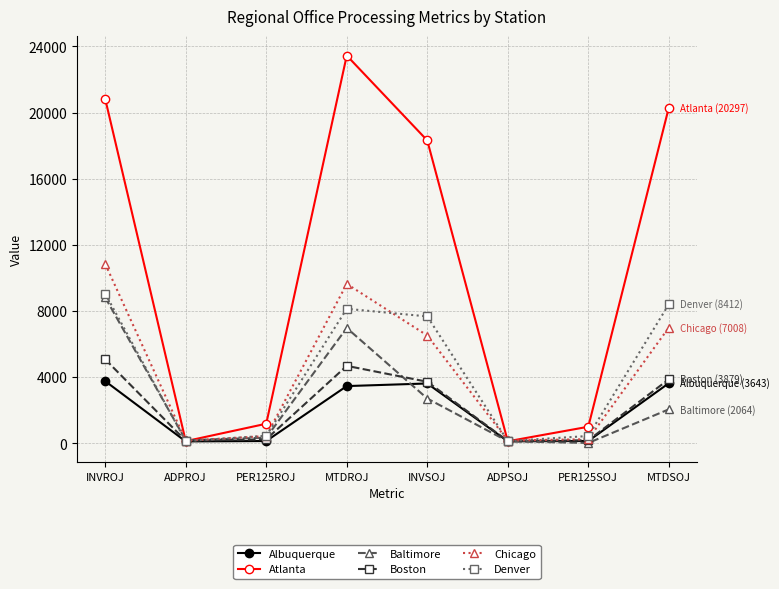

Is this an area chart (filled region under the line)?

No